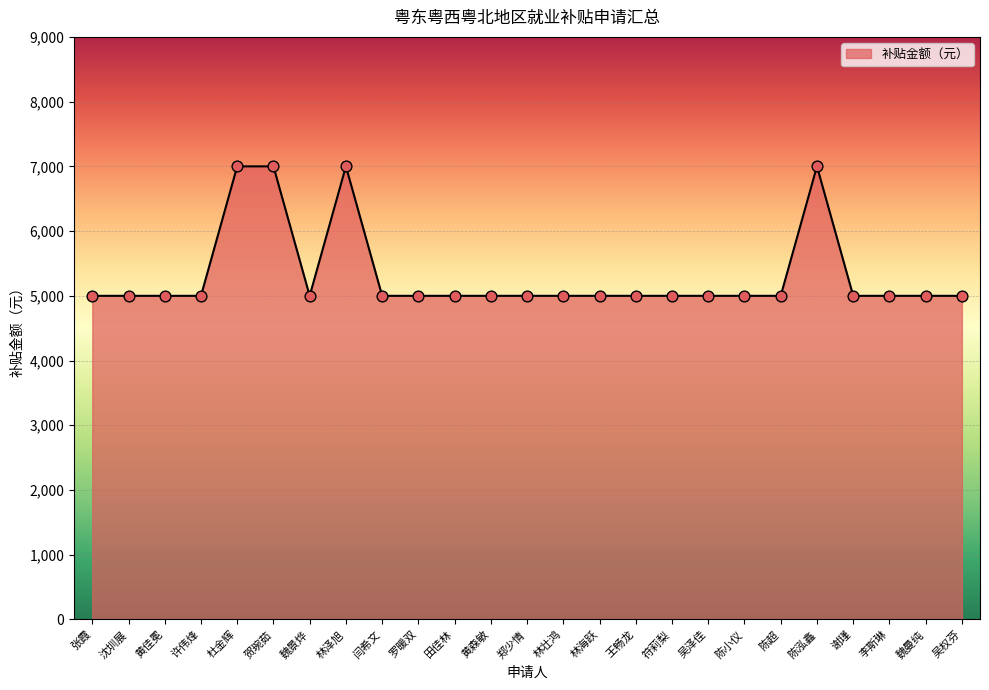

What is the change in value from 黄森敏 to 陈泓鑫?

+2000